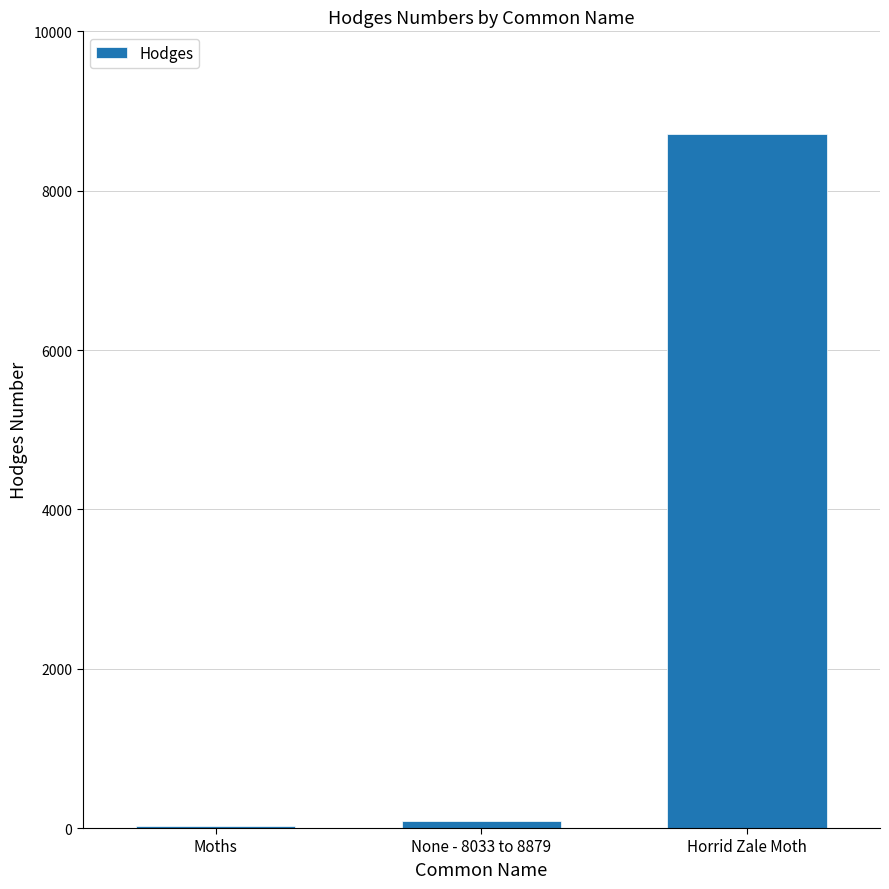

At which label is the value closest to 4373?

None - 8033 to 8879